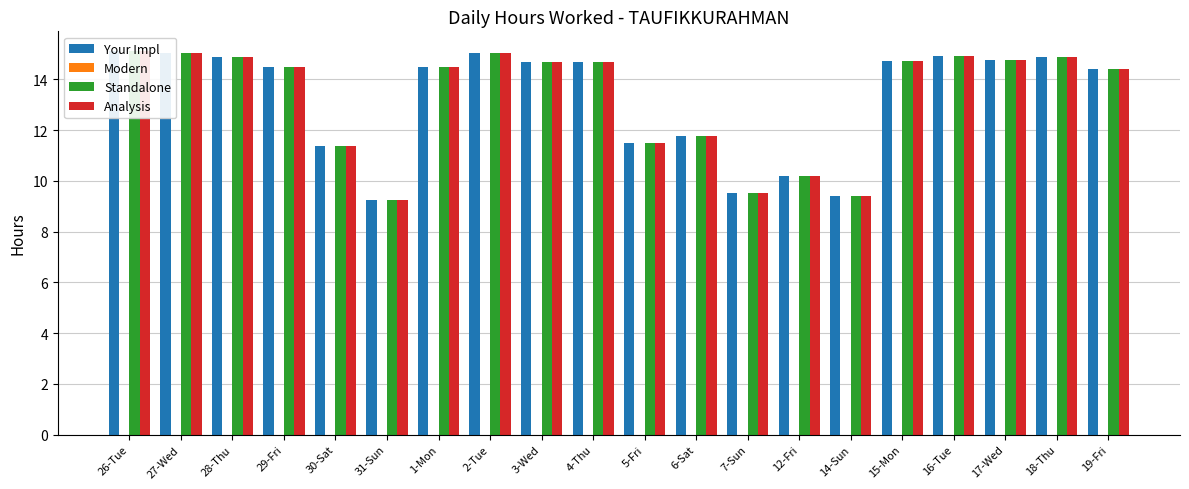

What is the value of the Analysis bar at the 1st from the left?

15.1